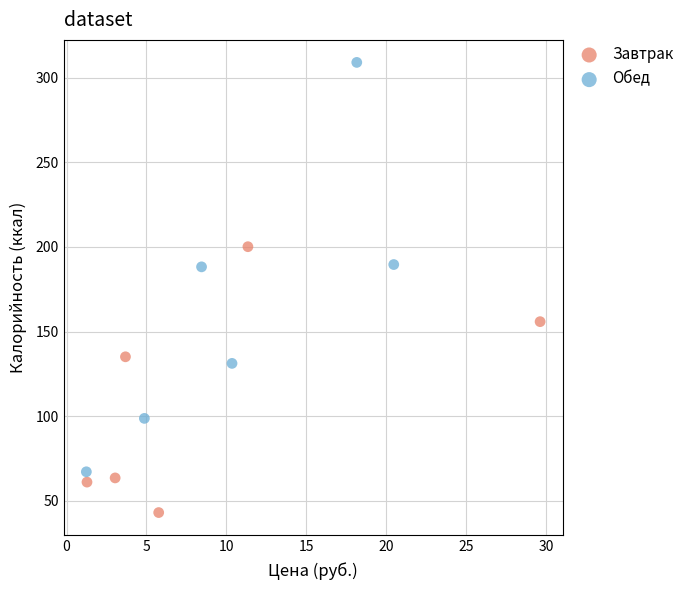

Which series contains the highest Y value?

Обед